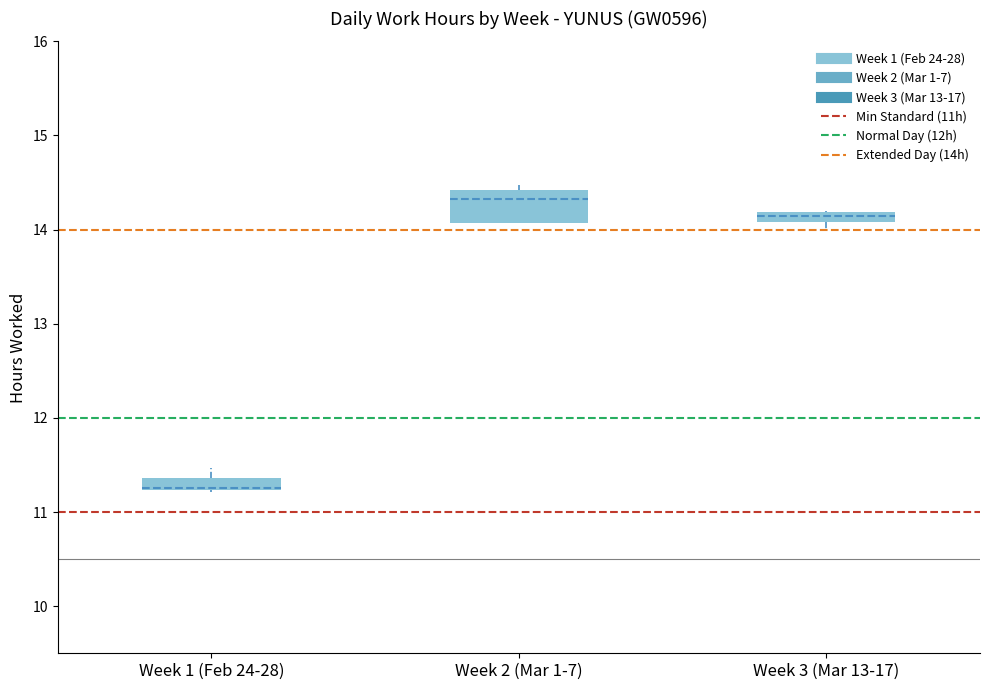

Where is the lower edge of the box for Week 3 (Mar 13-17) on the y-axis? The values are not printed on the chart, so give them approximately, as read against the axis.

14.1